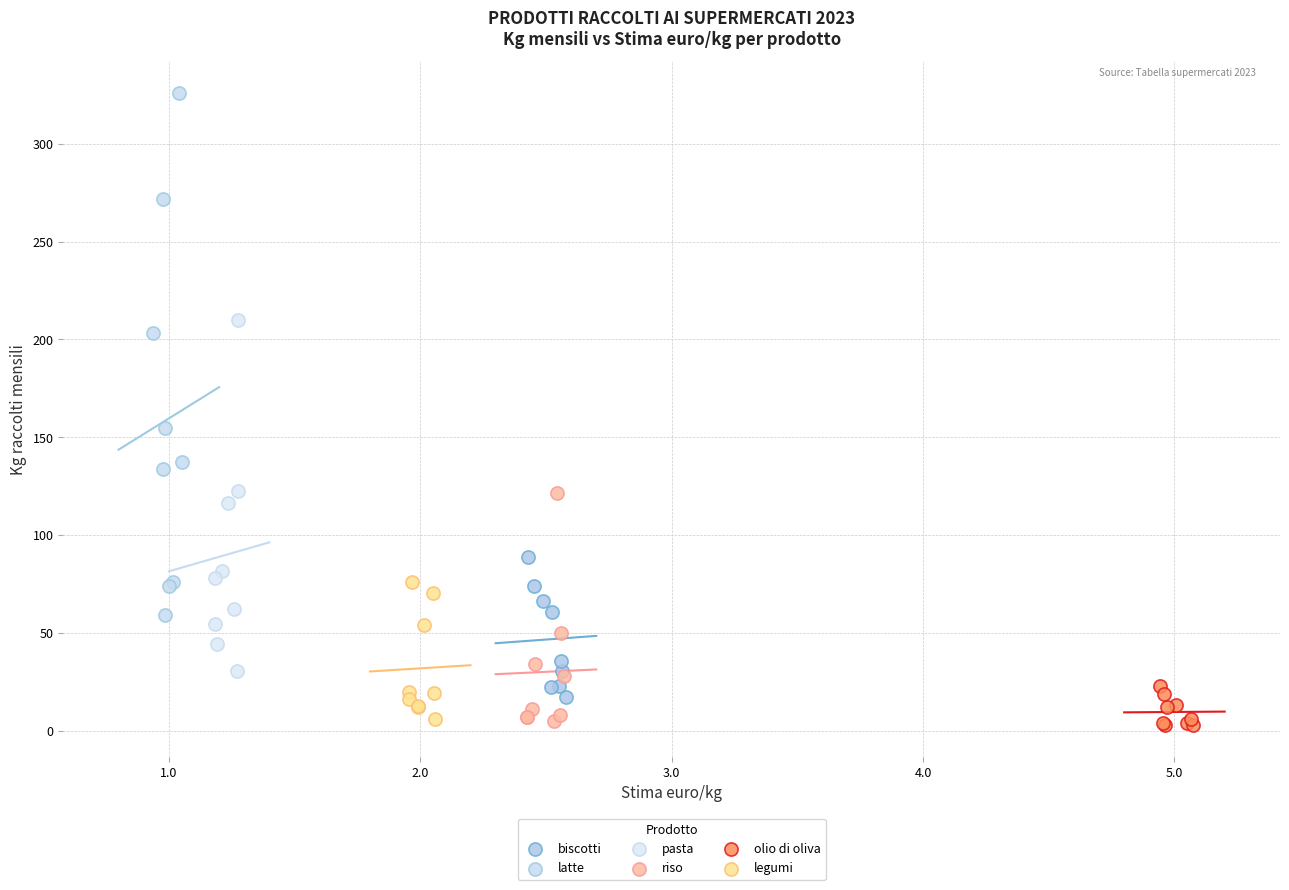

What are all the series names shown in the legend?

biscotti, latte, pasta, riso, olio di oliva, legumi